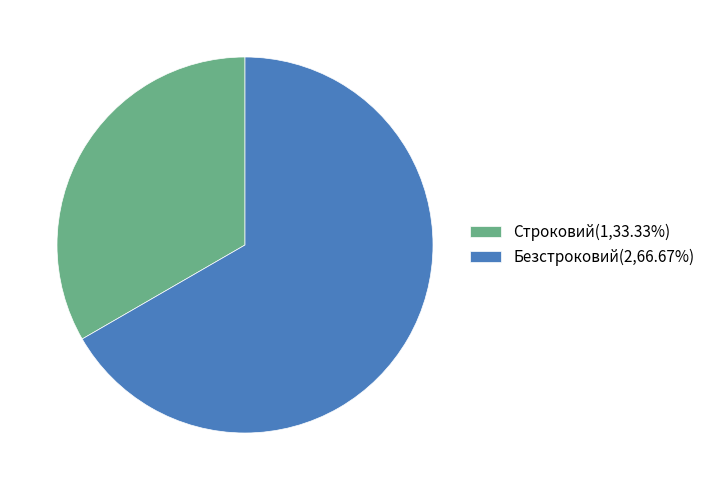

Is there any slice that represents more than half of the pie?

Yes